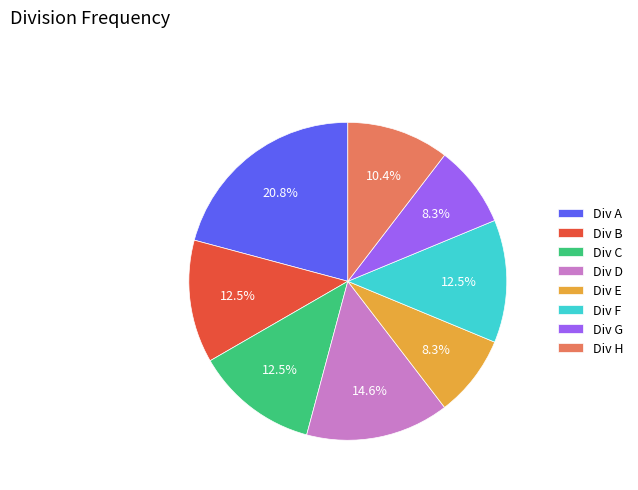

How many segments does this pie chart have?

8